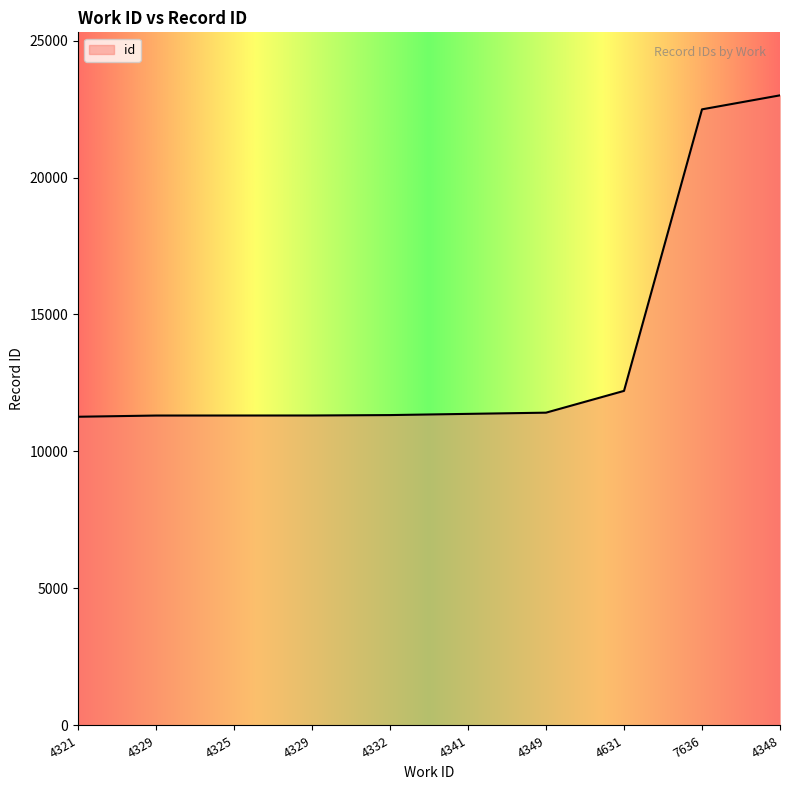

What is the greatest value displayed?

22999